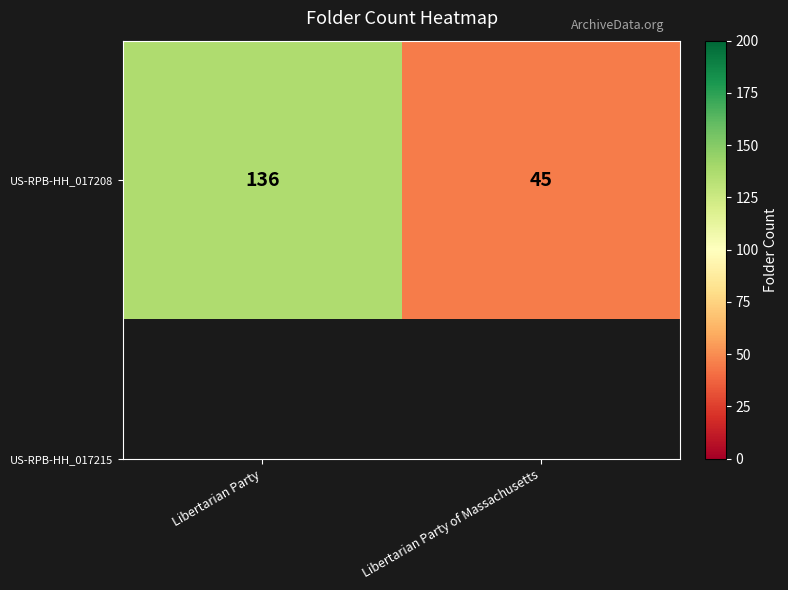

What is the change in value from Libertarian Party to Libertarian Party of Massachusetts?

-91